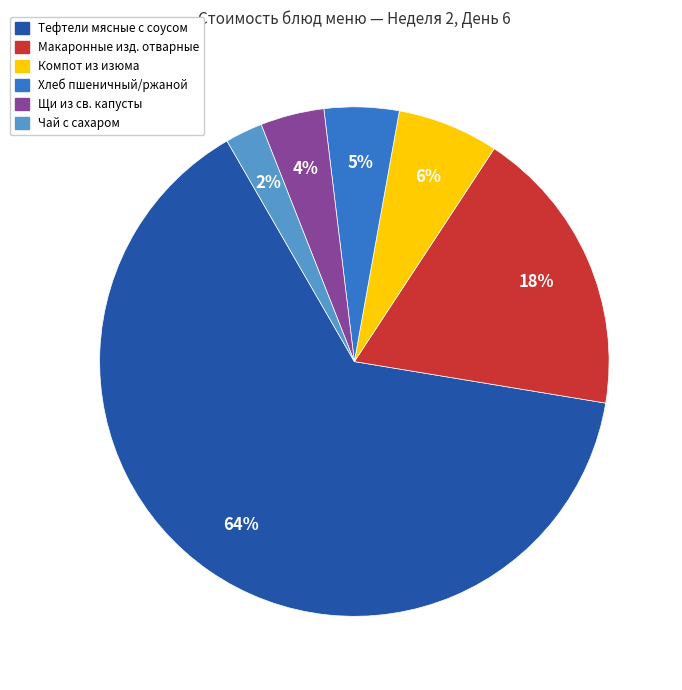

To the nearest percent, what is the average slice percentage?

17%